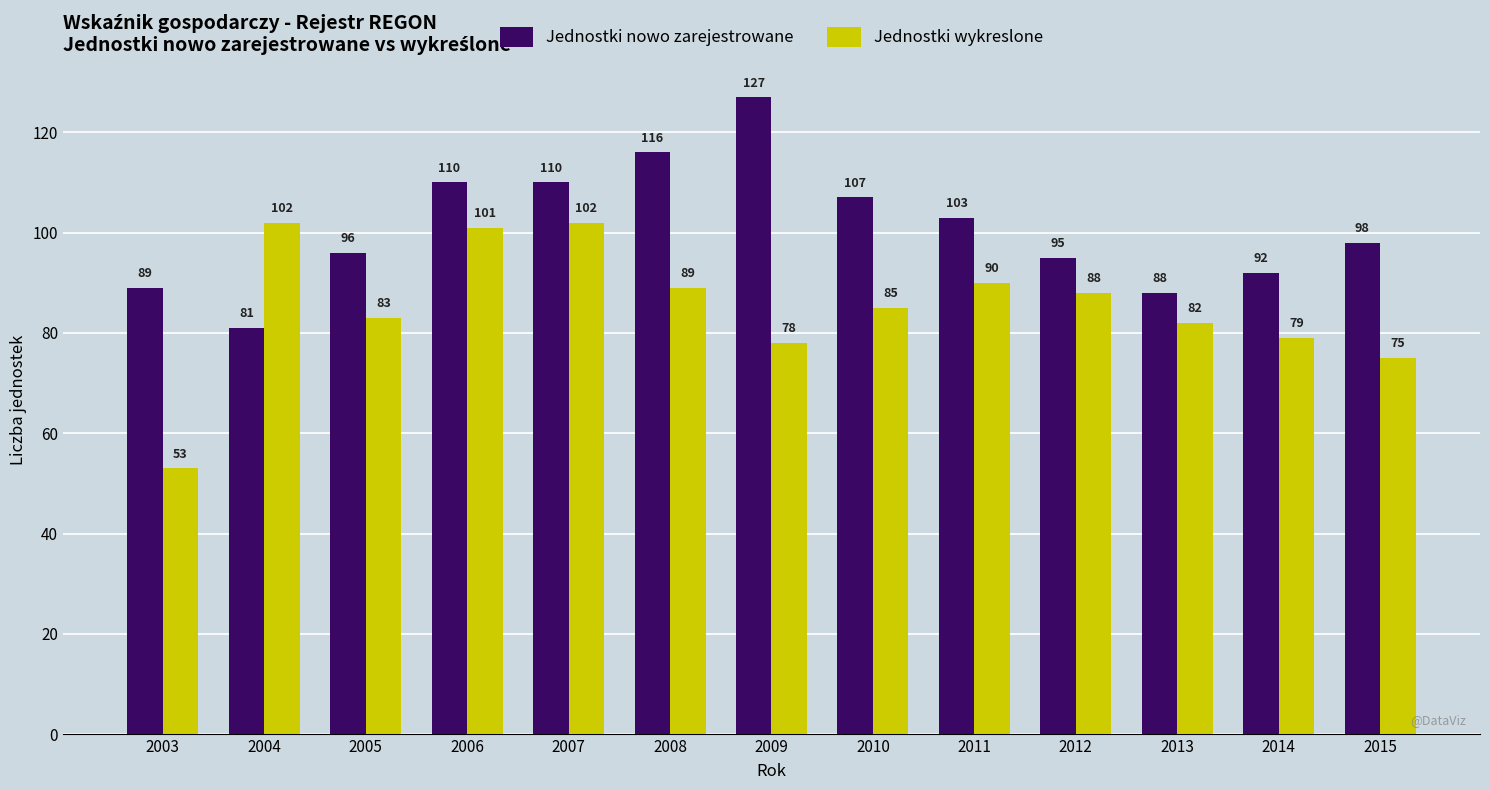

What is the maximum value for Jednostki wykreslone?

102